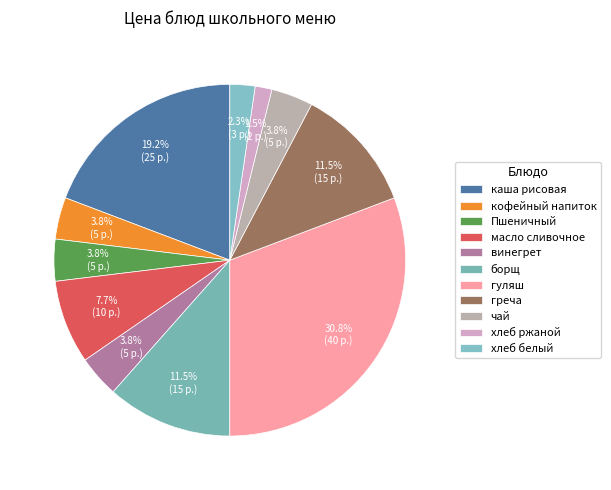

Is there a majority slice in this chart?

No